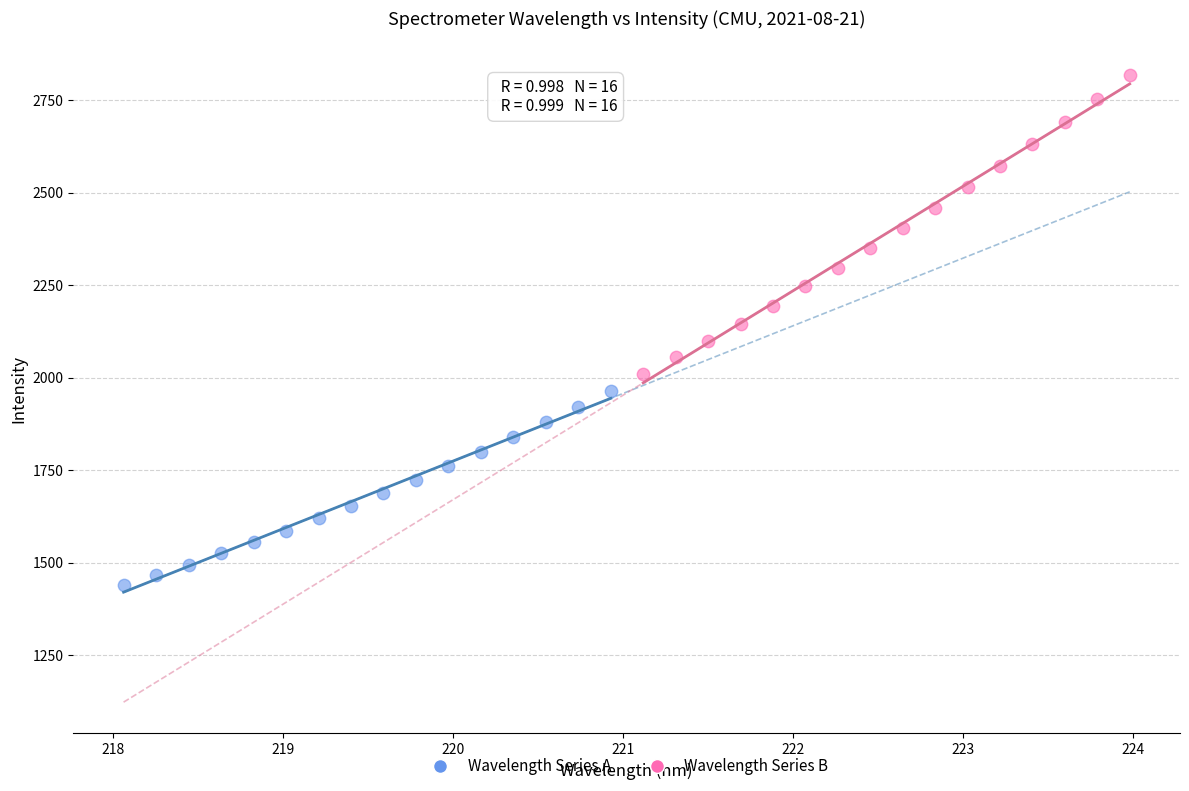

Which series has the widest spread of Y values?

Wavelength Series B